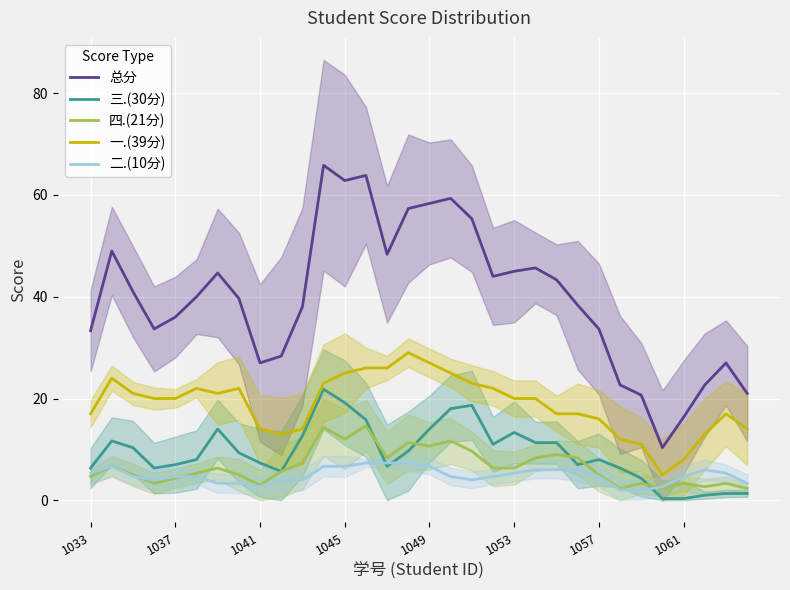

True or false: 总分 has a value of 51.3 at 1033.

False